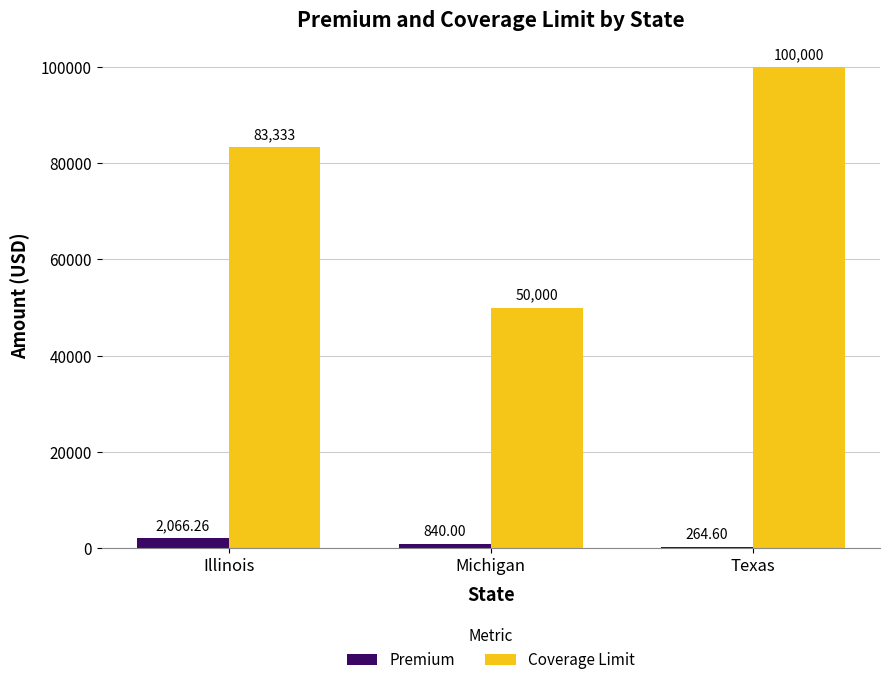

What is the approximate value of Coverage Limit at Illinois?

83333.3